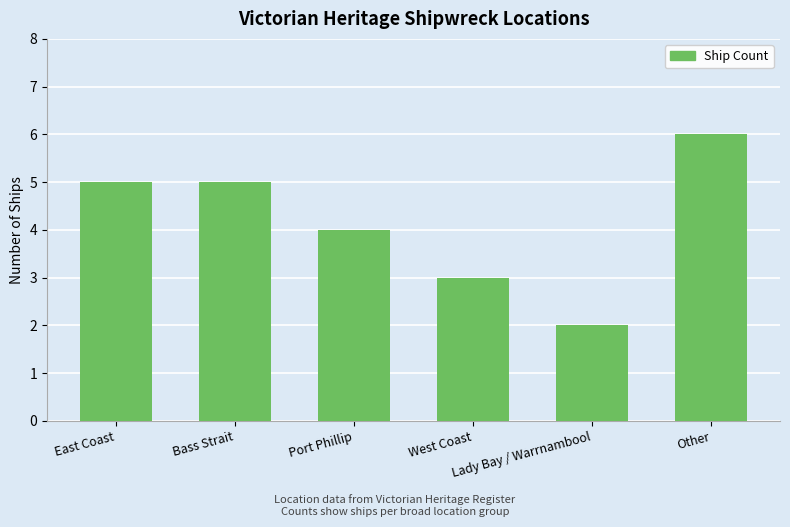

What is the difference between the maximum and minimum values?

4